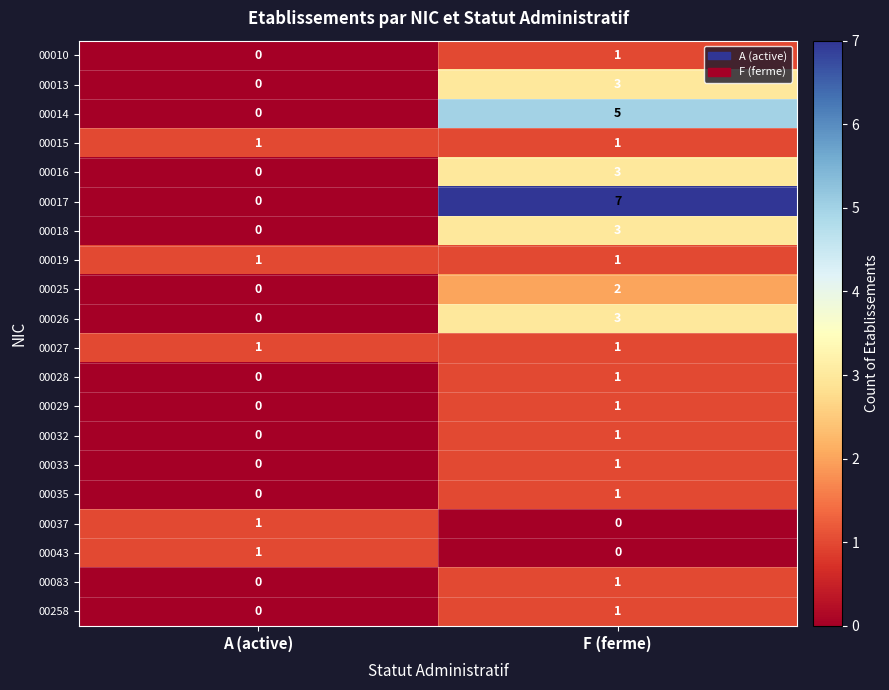

True or false: 00017 has a value of 0 at A (active).

True